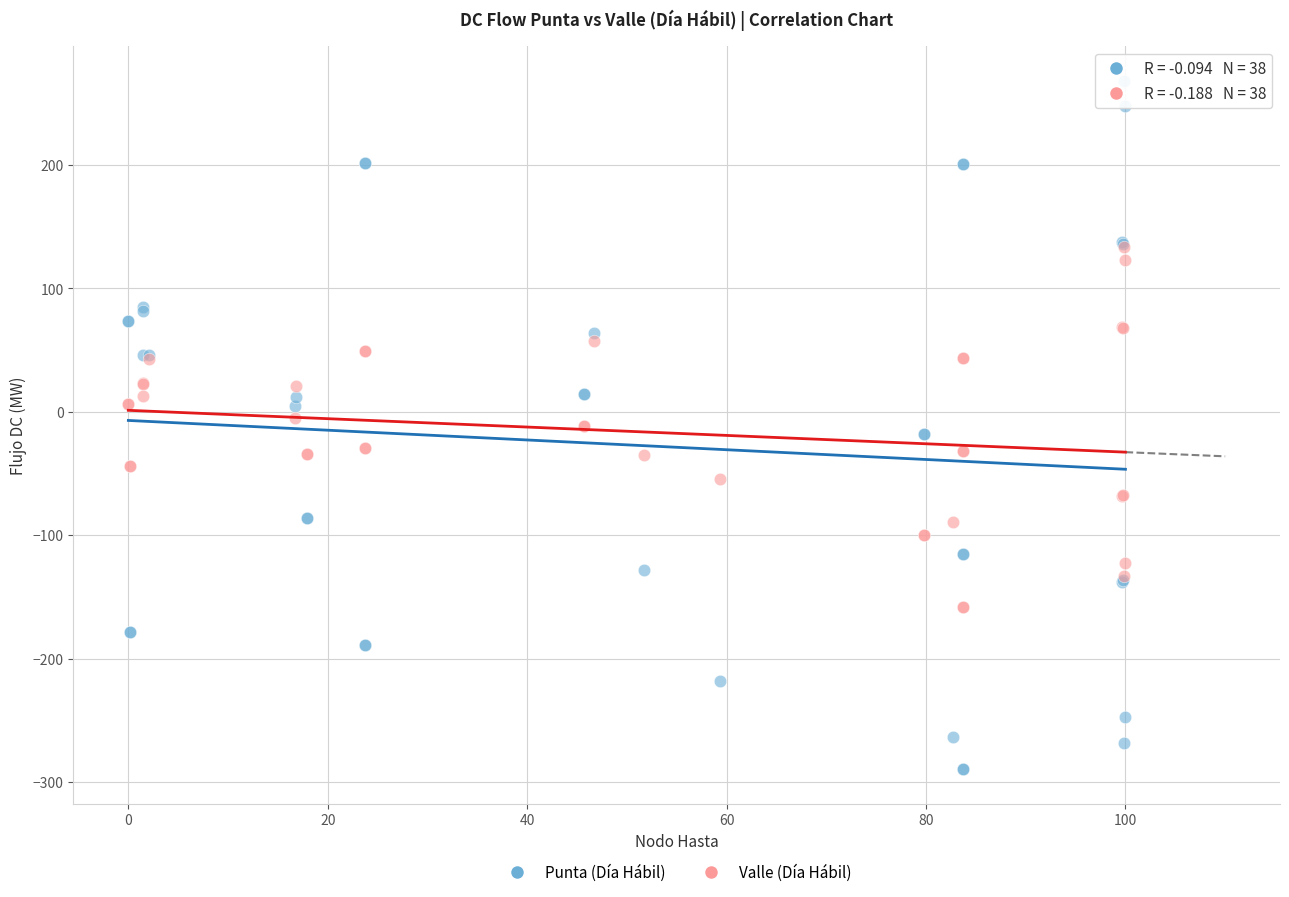

Which series reaches the minimum Y coordinate?

Punta (Día Hábil)